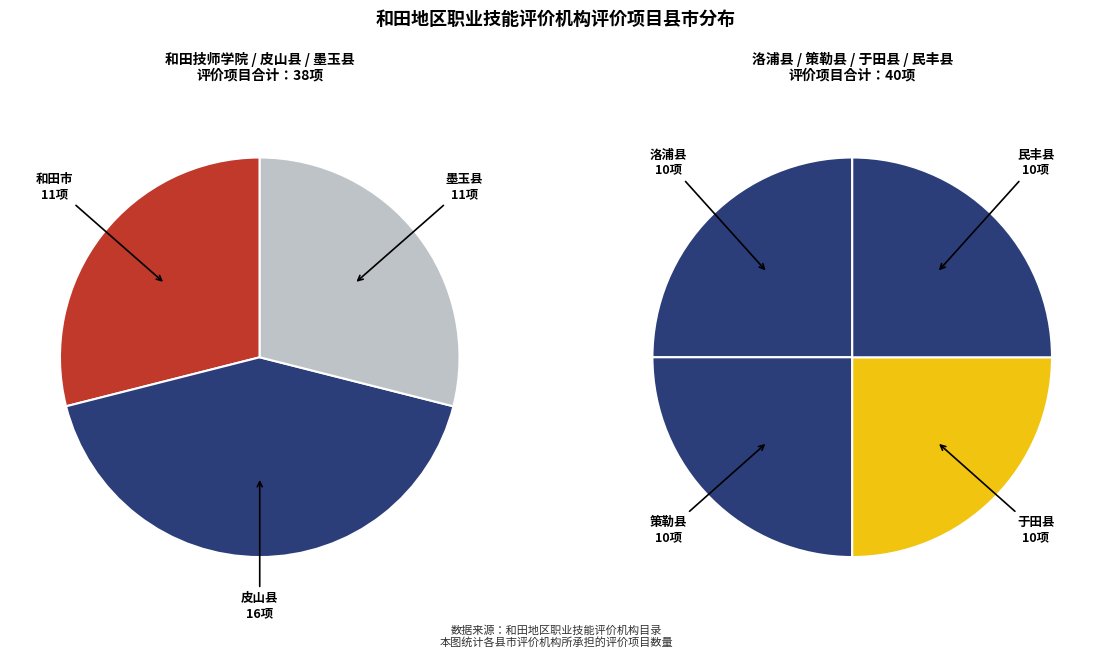

How many slices are in this pie chart?

7